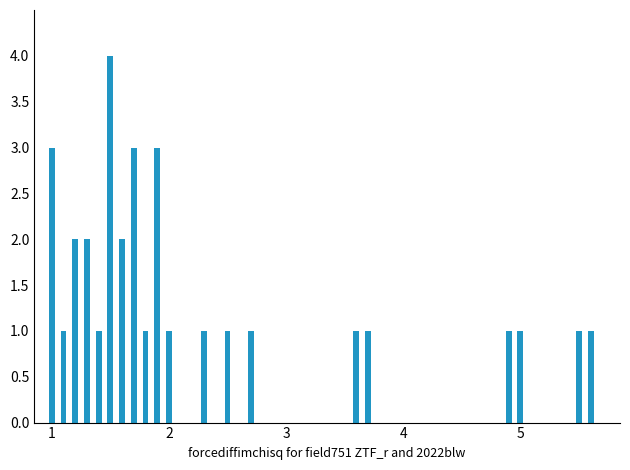

Does the chart contain stacked bars?

No